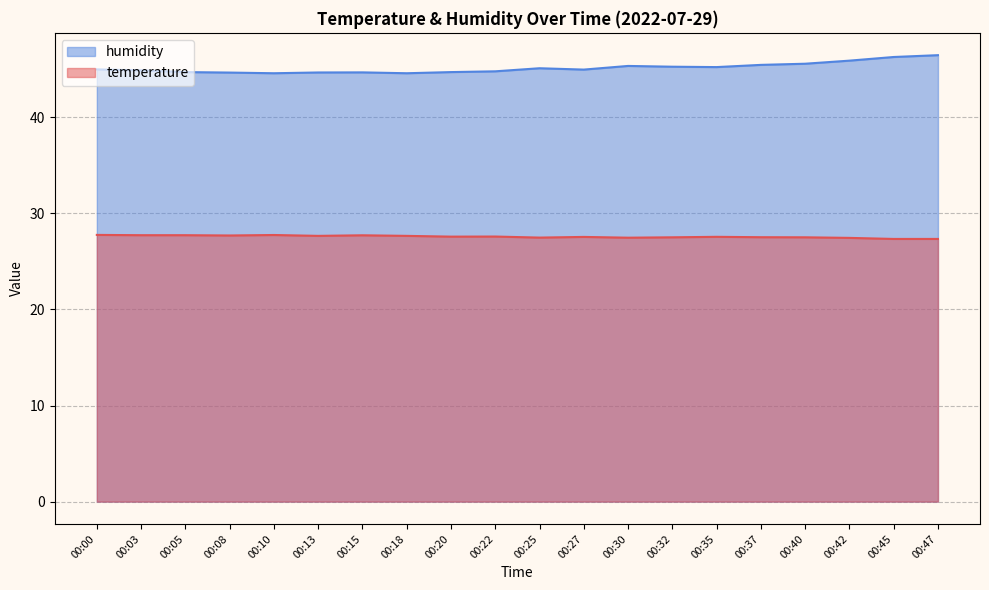

What value does the humidity series have at 00:42?

45.9